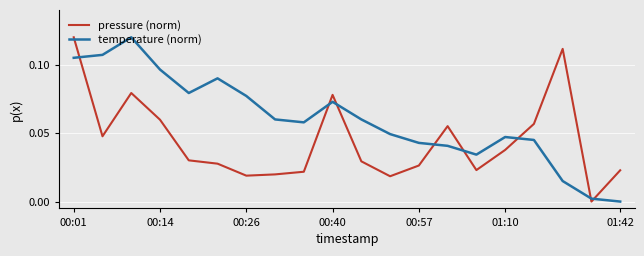

Which series has the largest total across all categories?

temperature (norm)